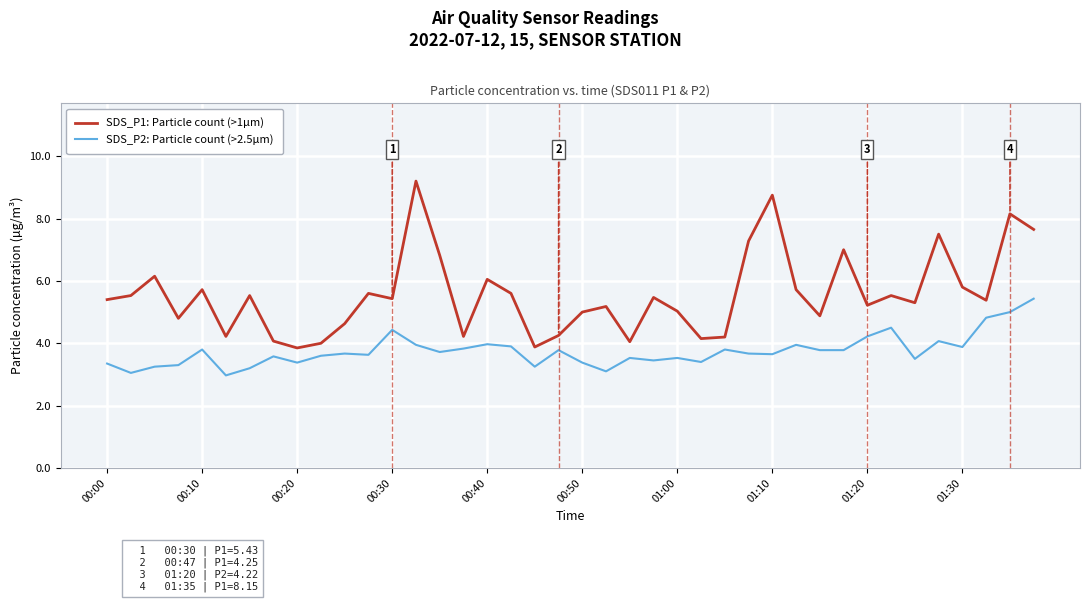

Which series has the largest total across all categories?

SDS_P1: Particle count (>1µm)